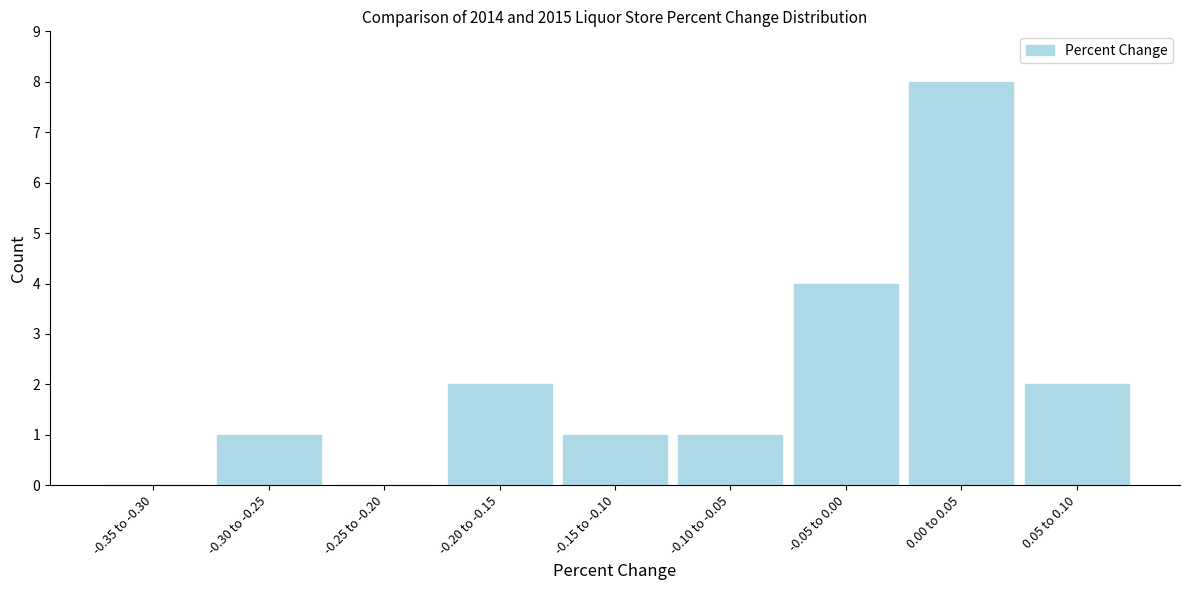

Reading right to left, extract all data points from this chart.

0.05 to 0.10=2	0.00 to 0.05=8	-0.05 to 0.00=4	-0.10 to -0.05=1	-0.15 to -0.10=1	-0.20 to -0.15=2	-0.25 to -0.20=0	-0.30 to -0.25=1	-0.35 to -0.30=0